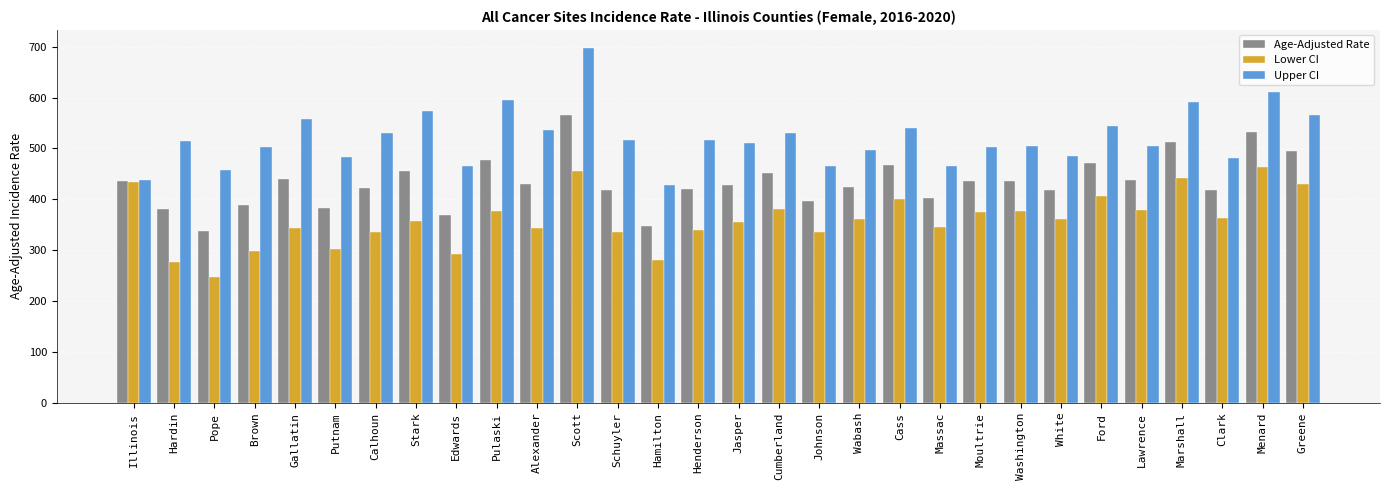

What is the sum of the Age-Adjusted Rate values at Pope and Moultrie?

772.5